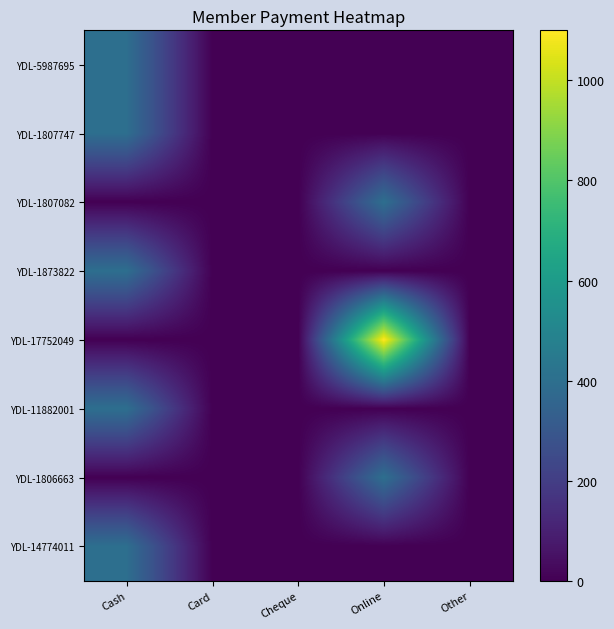

Reading right to left, what are all the values shown in this chart?

YDL-5987695: Other=0	Online=0	Cheque=0	Card=0	Cash=400
YDL-1807747: Other=0	Online=0	Cheque=0	Card=0	Cash=400
YDL-1807082: Other=0	Online=400	Cheque=0	Card=0	Cash=0
YDL-1873822: Other=0	Online=0	Cheque=0	Card=0	Cash=400
YDL-17752049: Other=0	Online=1100	Cheque=0	Card=0	Cash=0
YDL-11882001: Other=0	Online=0	Cheque=0	Card=0	Cash=400
YDL-1806663: Other=0	Online=400	Cheque=0	Card=0	Cash=0
YDL-14774011: Other=0	Online=0	Cheque=0	Card=0	Cash=400